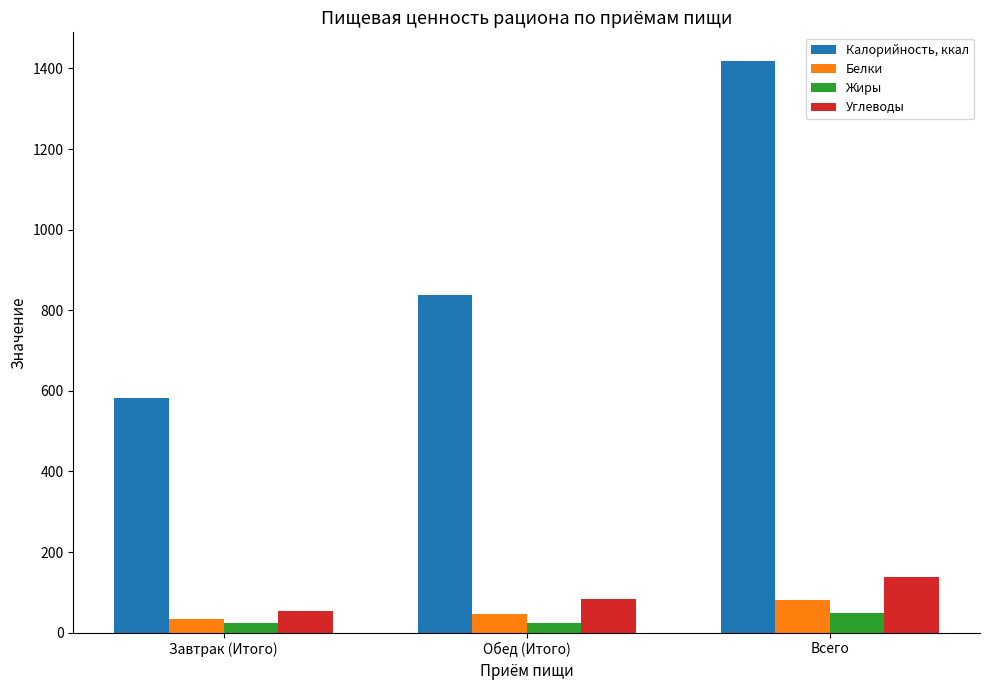

Where is Углеводы nearest to the value 95?

Обед (Итого)